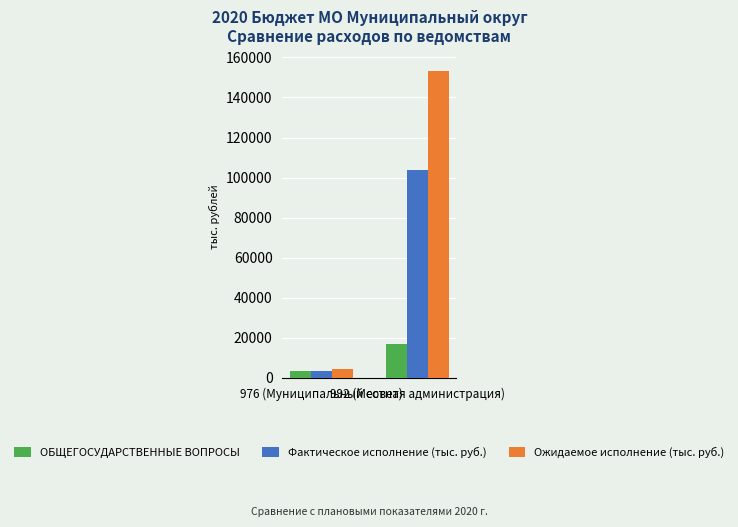

What are all the series names shown in the legend?

ОБЩЕГОСУДАРСТВЕННЫЕ ВОПРОСЫ, Фактическое исполнение (тыс. руб.), Ожидаемое исполнение (тыс. руб.)